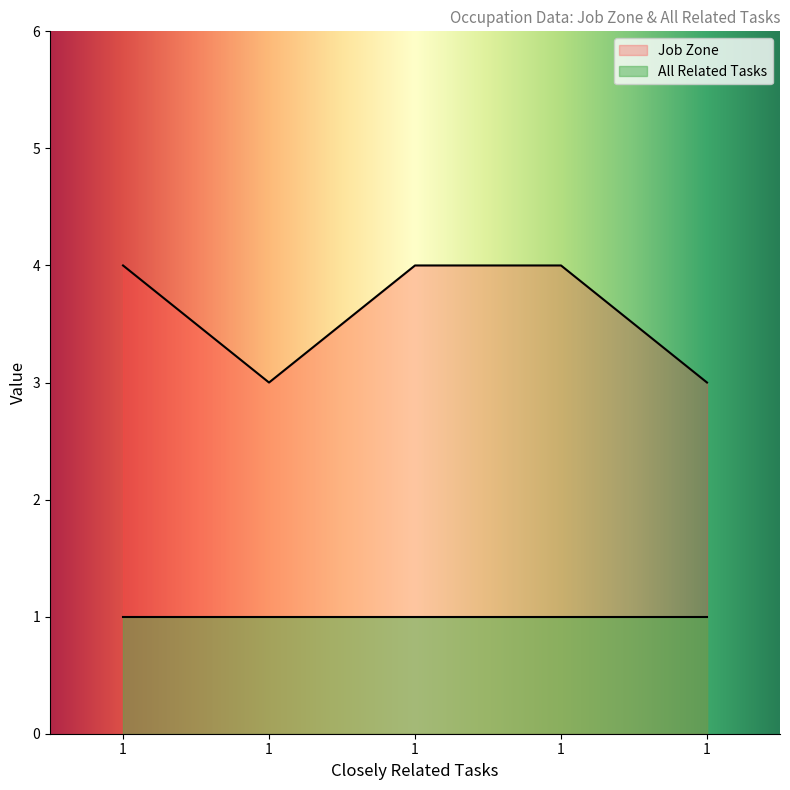

Rank the categories by value from highest to lowest.

1, 1, 1, 1, 1